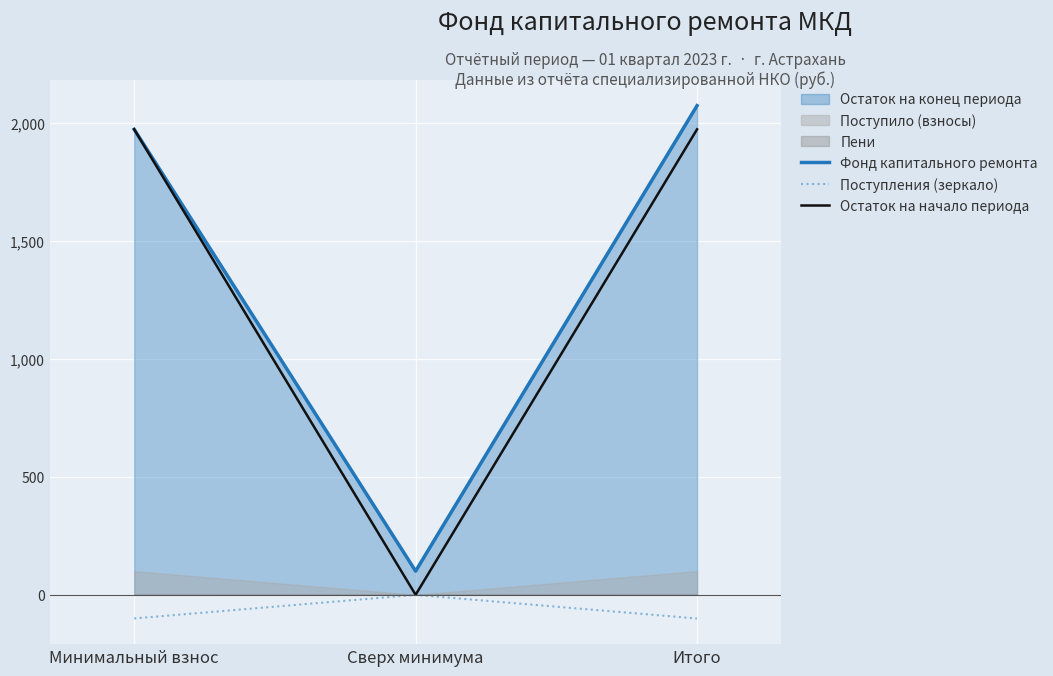

What is the label of the 1st point from the right?

Итого